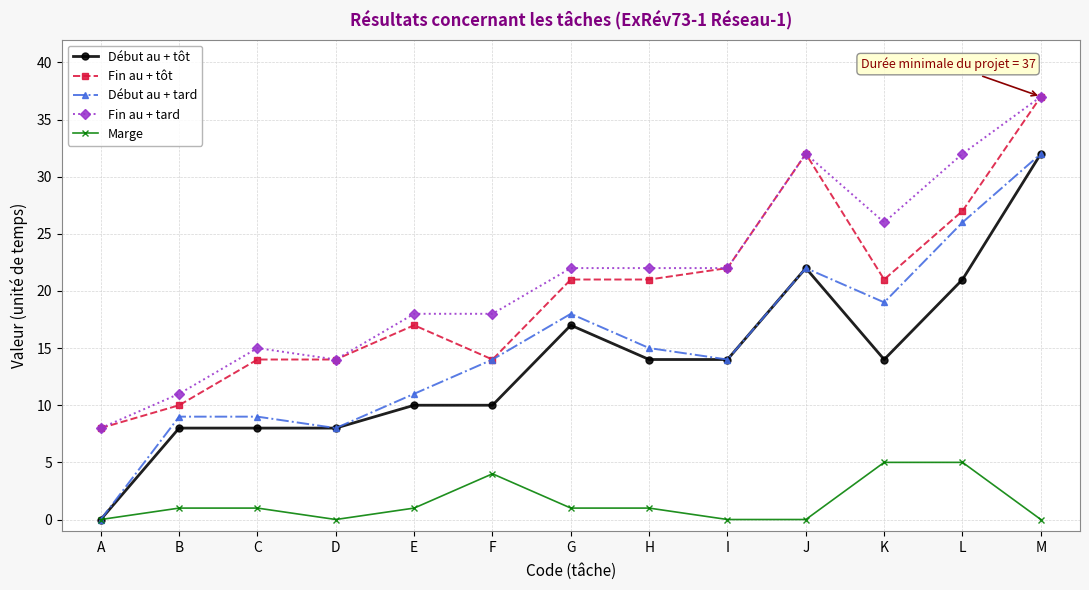

Between E and L, which series saw the biggest shift?

Début au + tard